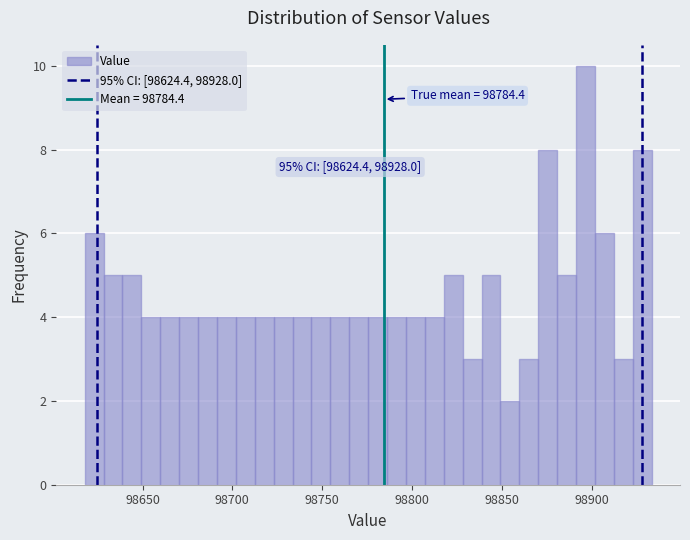

Around what value on the x-axis is the tallest bar? Give the approximate position of its centre, as read against the axis.

98895